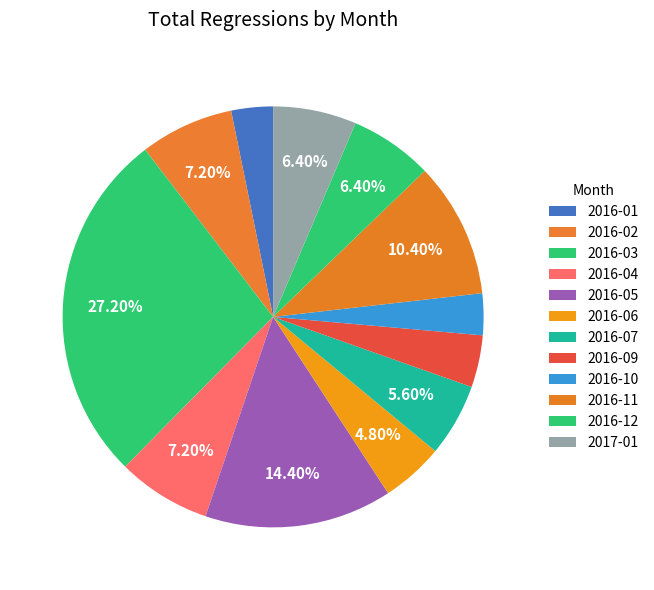

How many slices are in this pie chart?

12